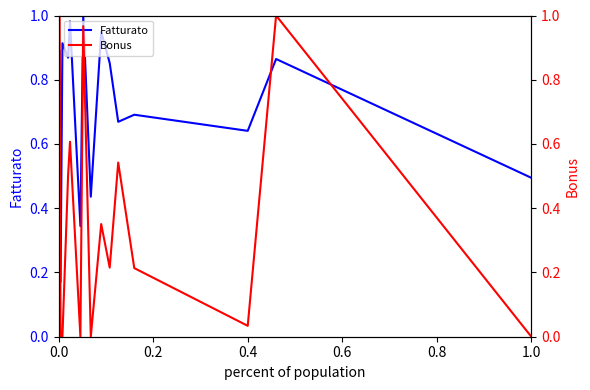

List the series in order of their peak value, highest first.

Fatturato, Bonus